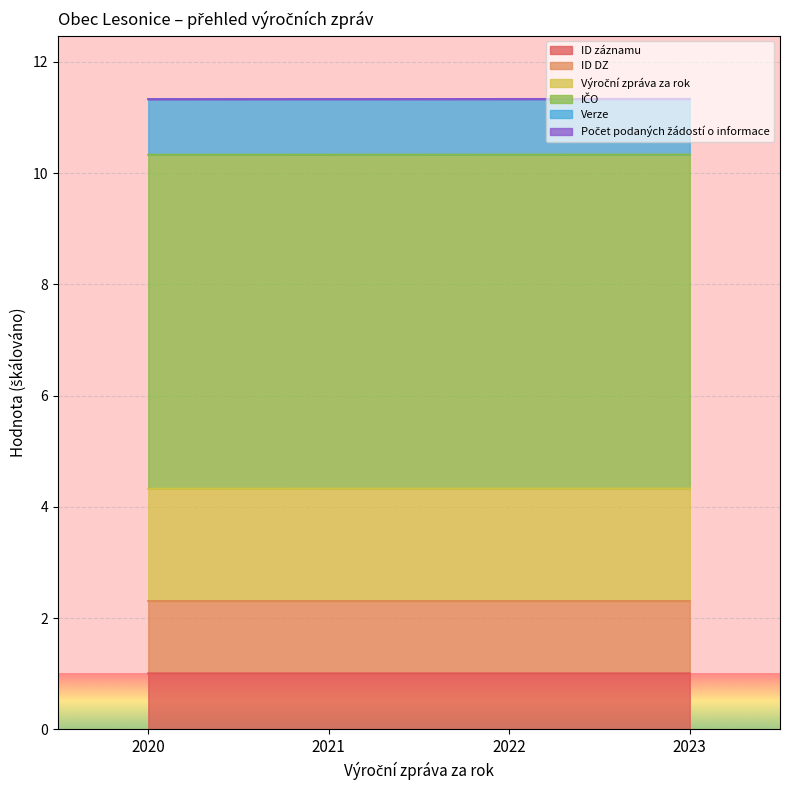

What is the highest value of the ID záznamu series?

1.0